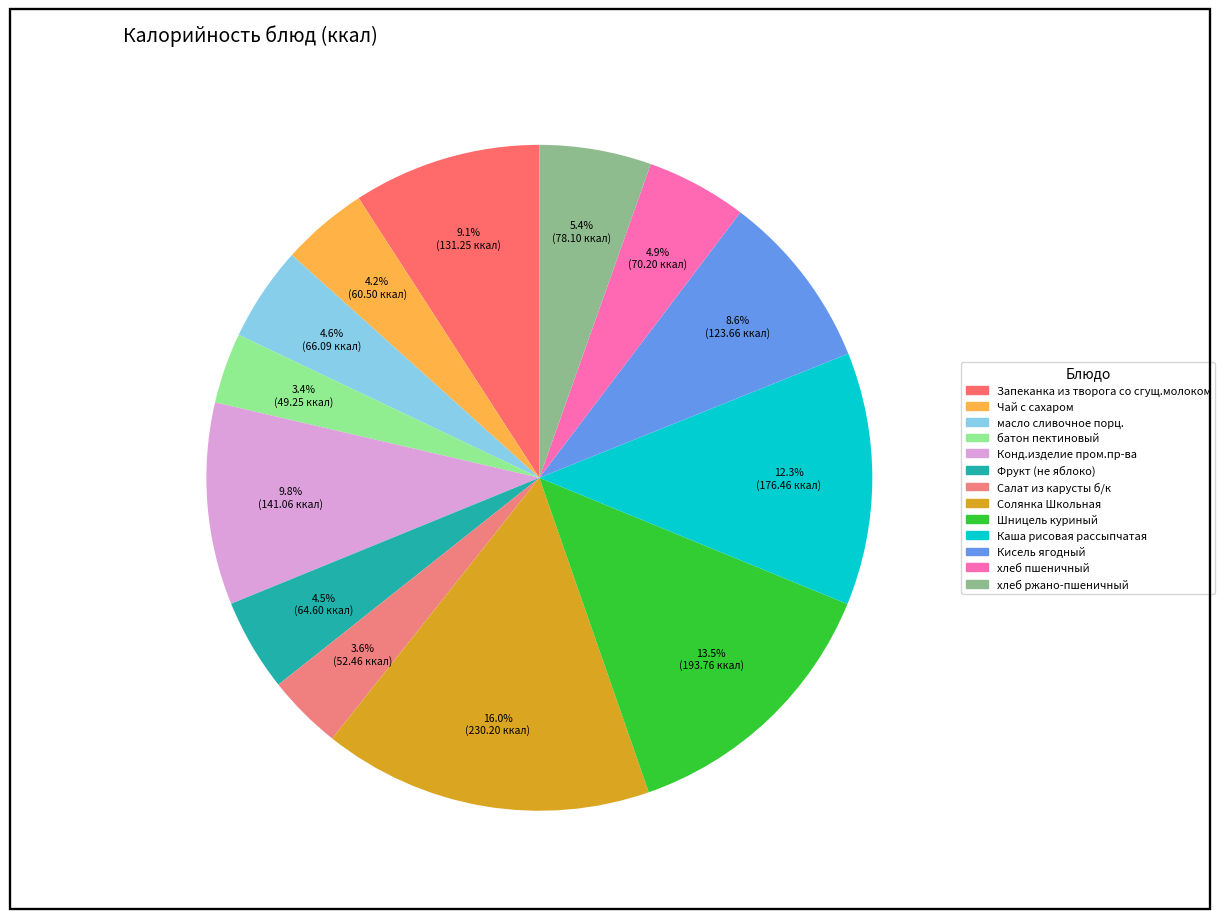

How many slices are in this pie chart?

13